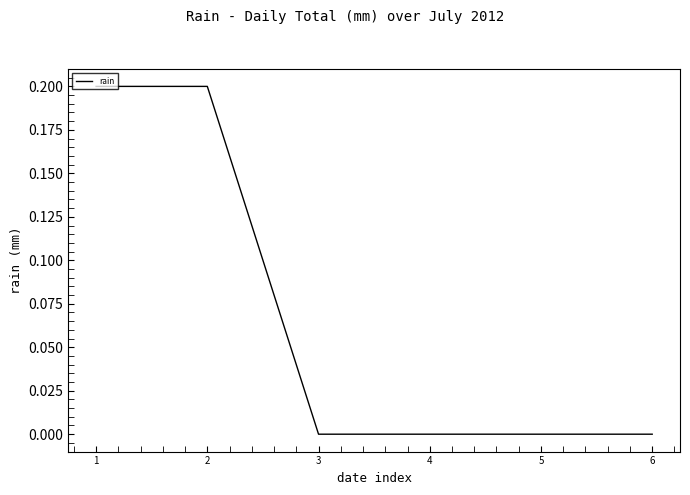

Count the number of data series in this chart.

1